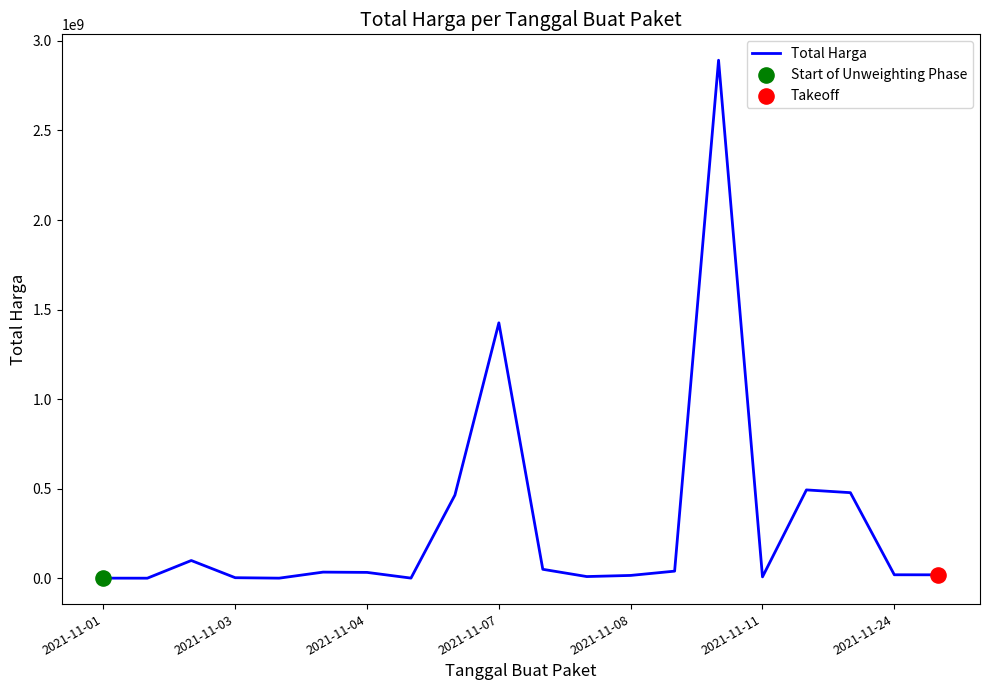

What is the difference between the maximum and minimum values?

2892044000